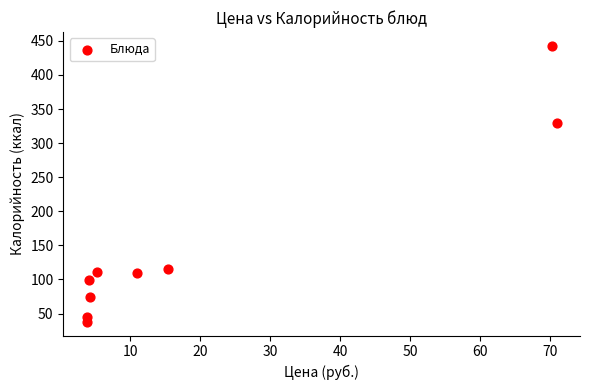

What Y value in the scatter plot is closest to 240?

330.0